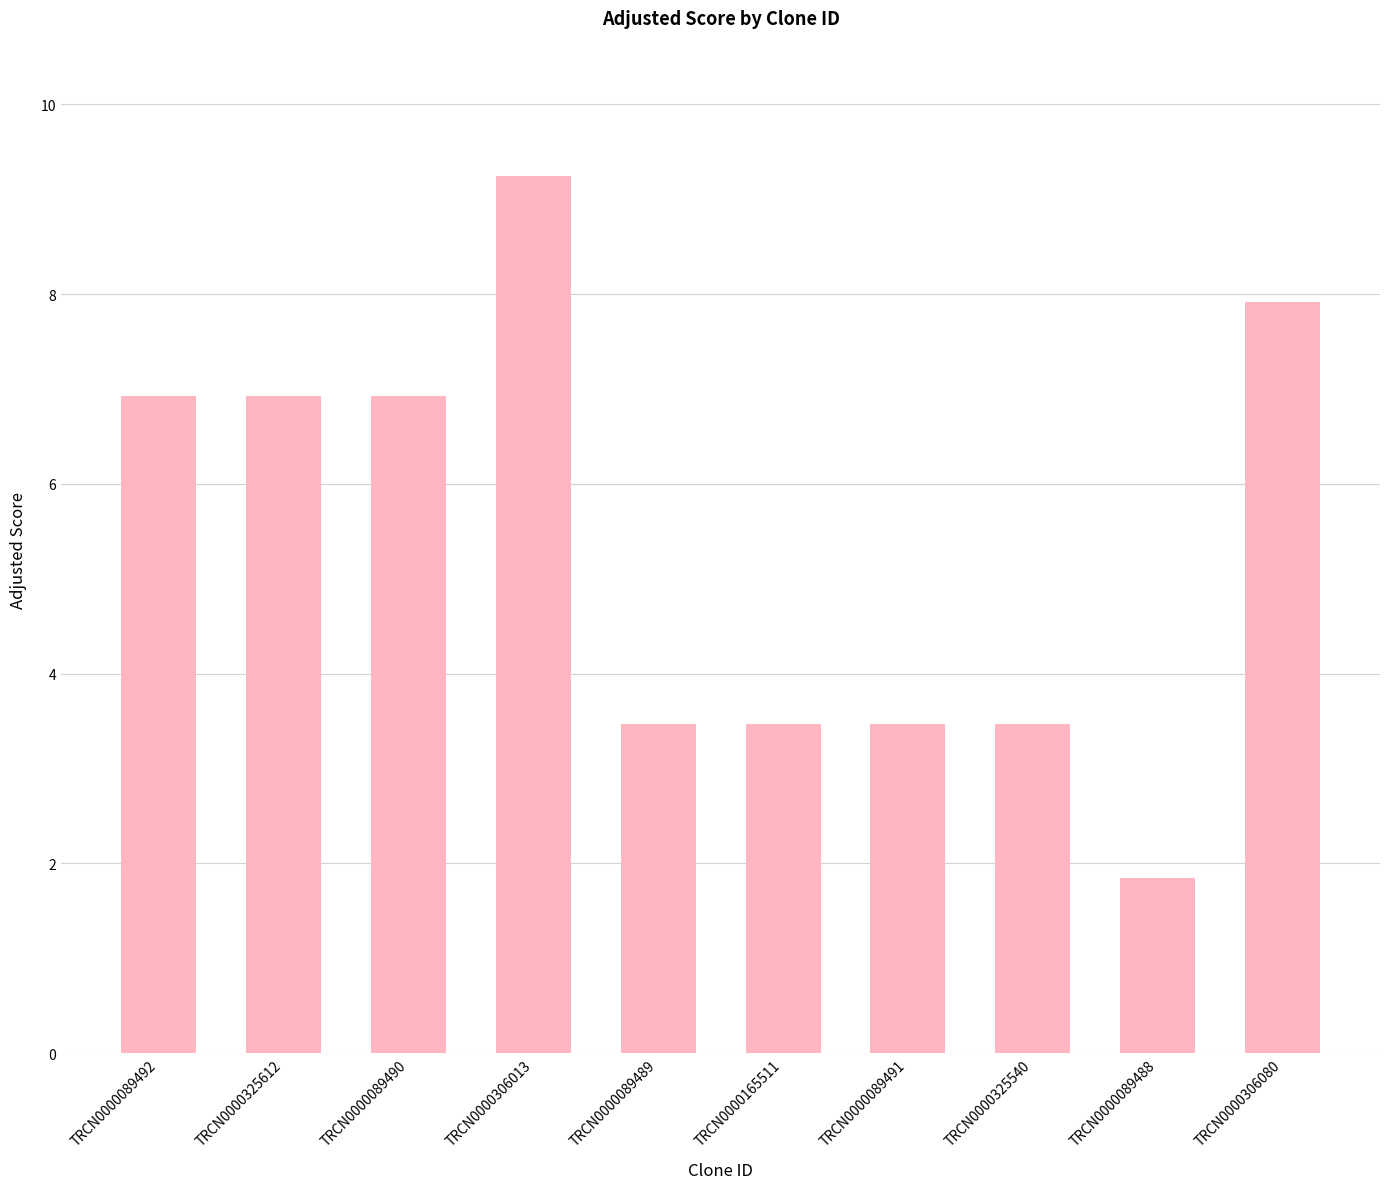

What is the label of the 10th bar from the left?

TRCN0000306080